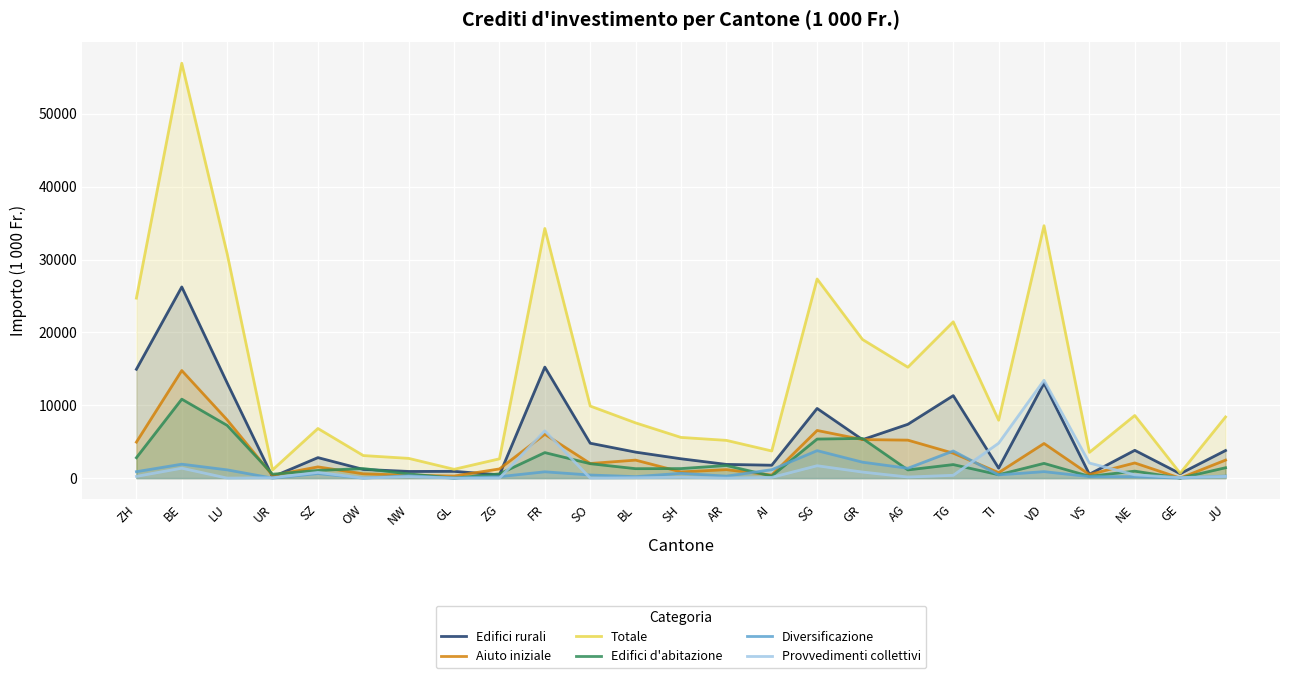

Where is the first local maximum for Edifici d'abitazione?

BE